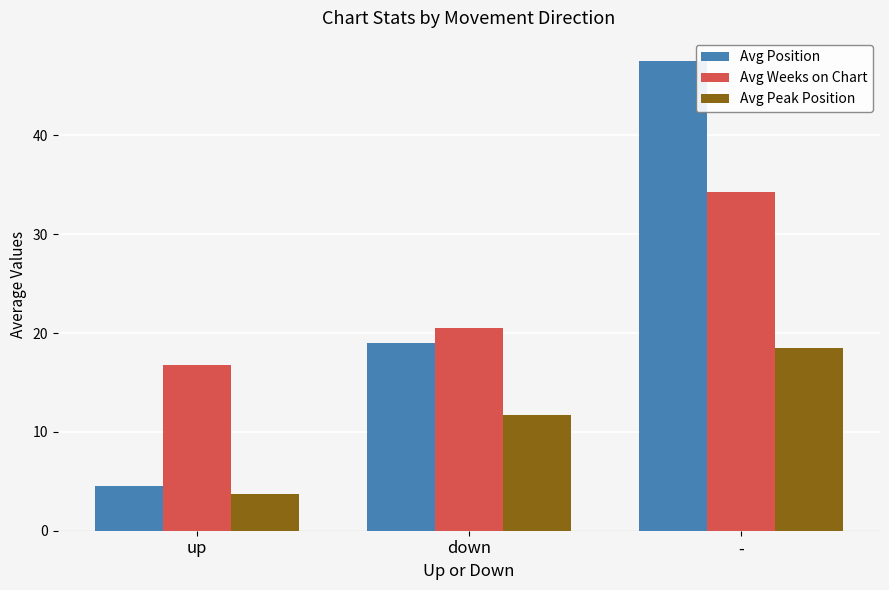

What is the difference between the Avg Position values at up and down?

14.5